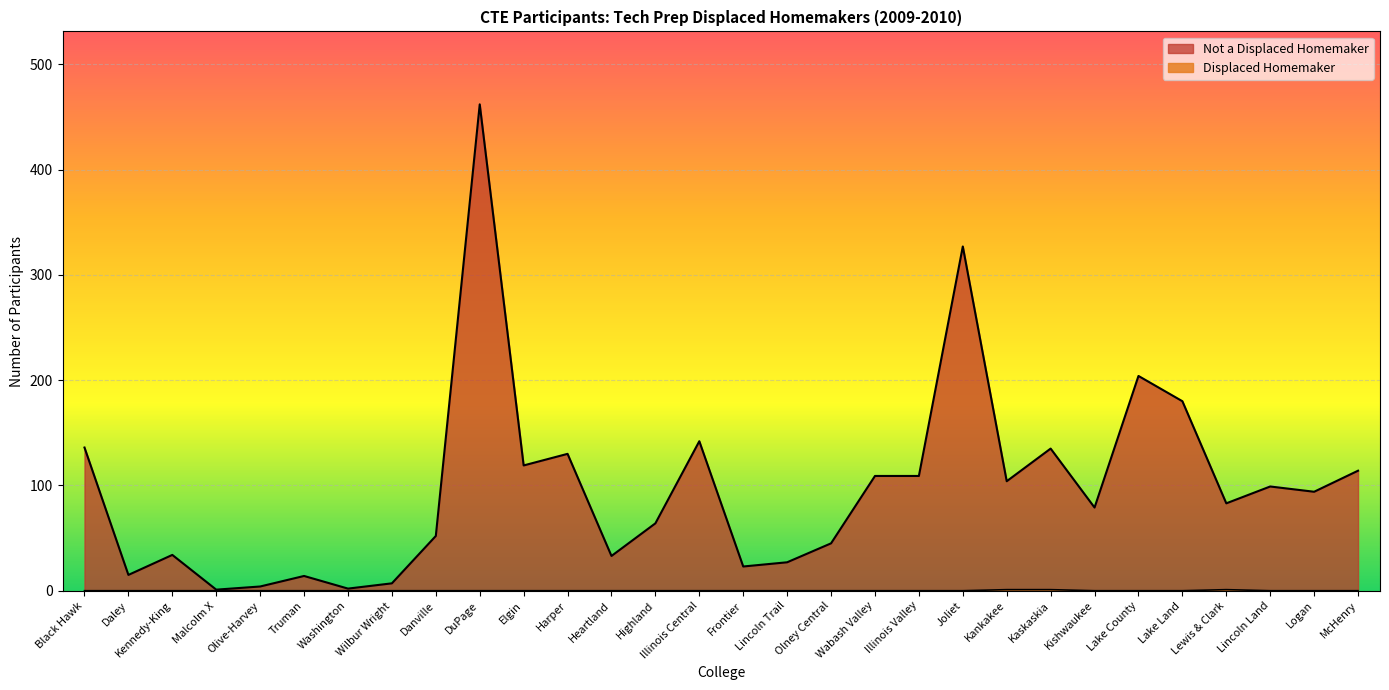

What is the value of the Not a Displaced Homemaker point at the 22nd from the left?

104